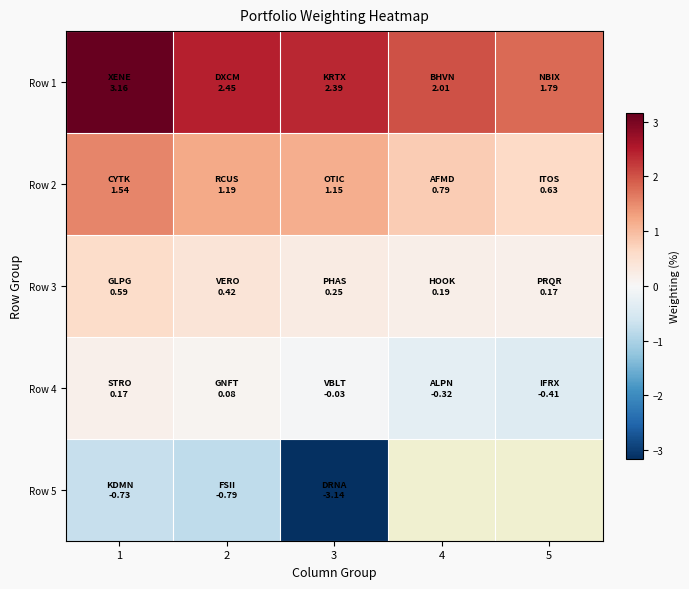

How many values in the Row 1 series are below 2?

1